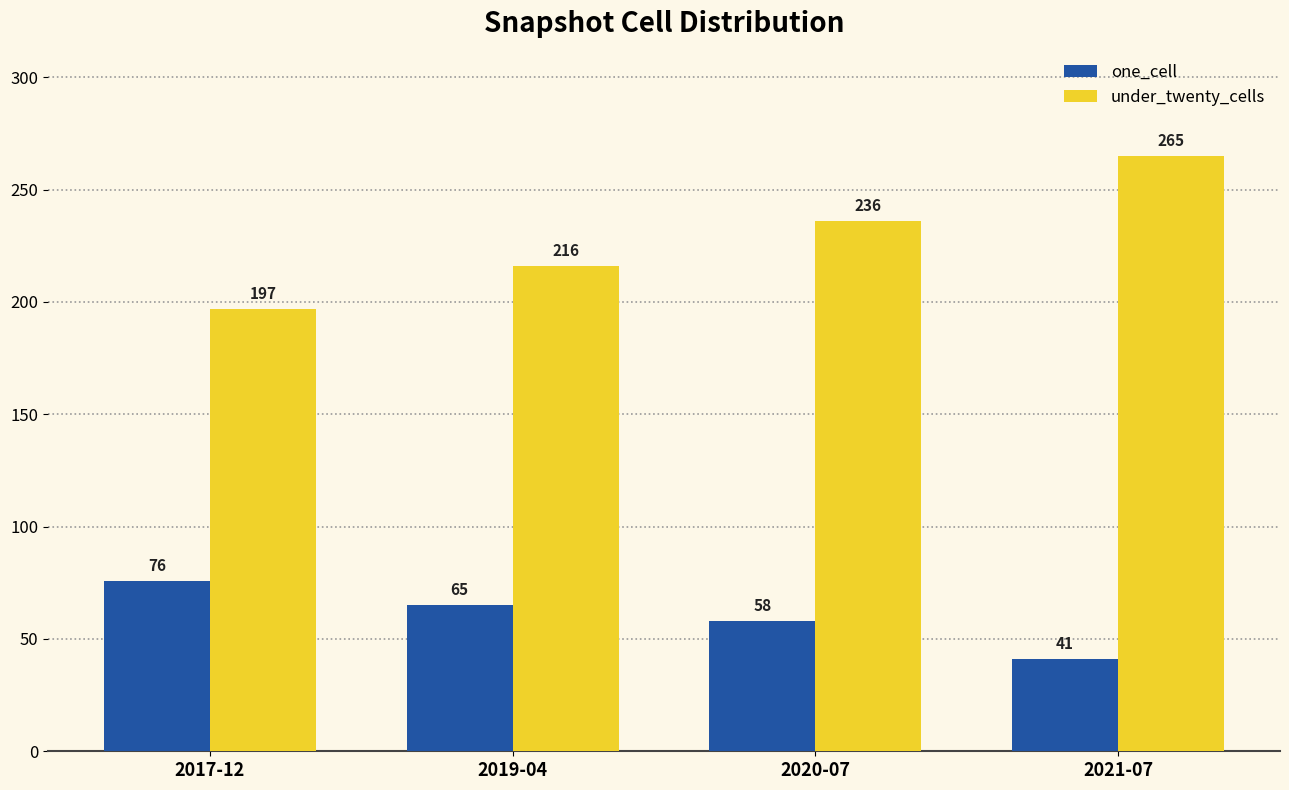

Which series has the largest range (max minus min)?

under_twenty_cells